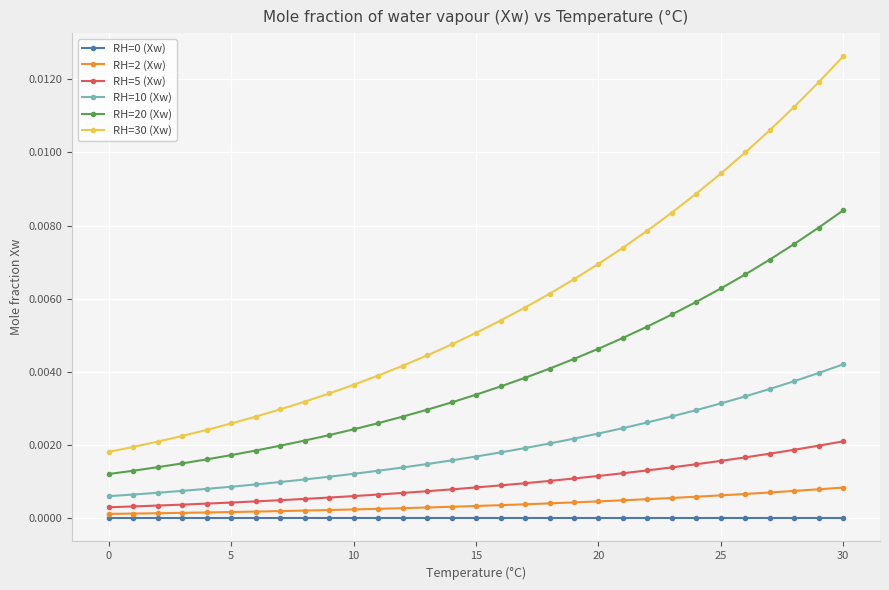

Which series has the largest total across all categories?

RH=30 (Xw)